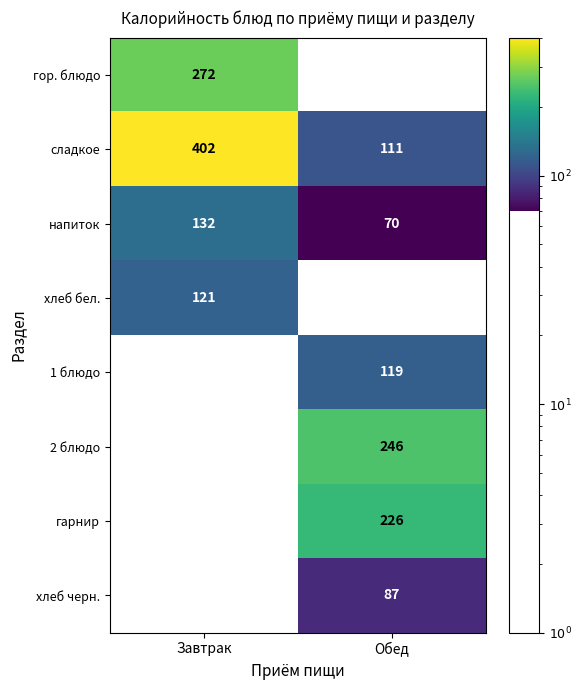

Is the value of сладкое at Обед greater than the value of 1 блюдо at Обед?

No